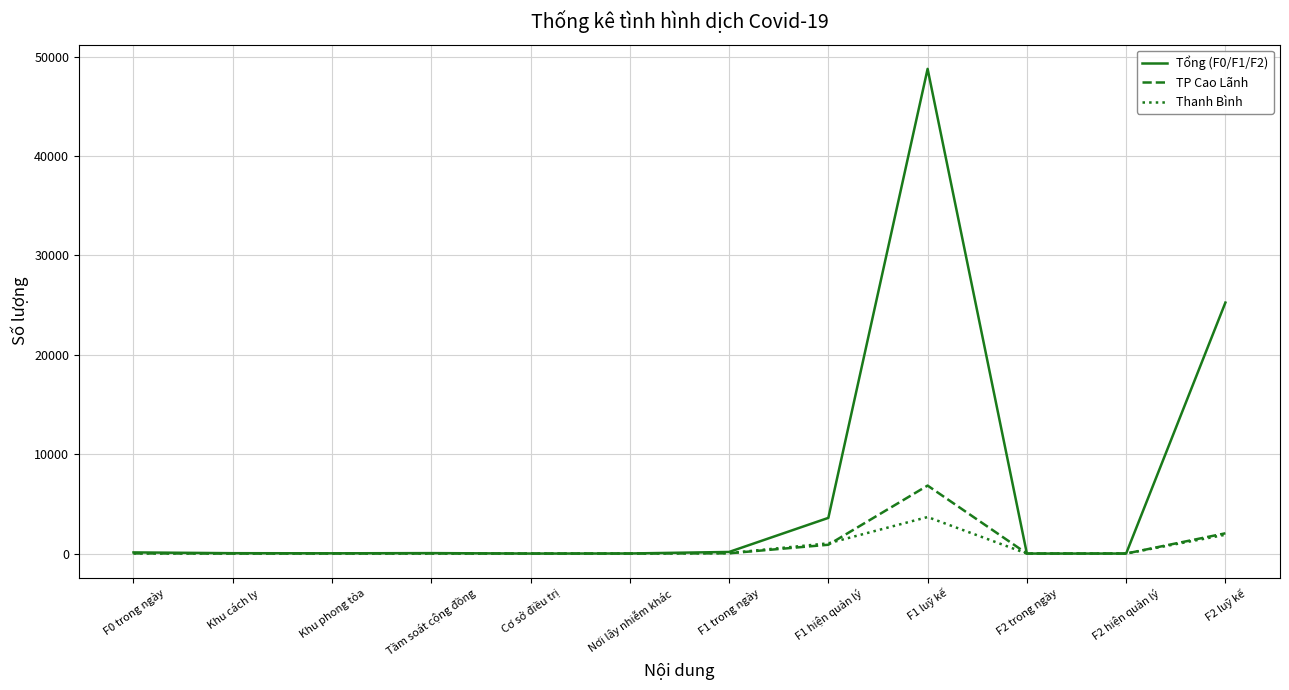

Does the chart have visible grid lines?

Yes